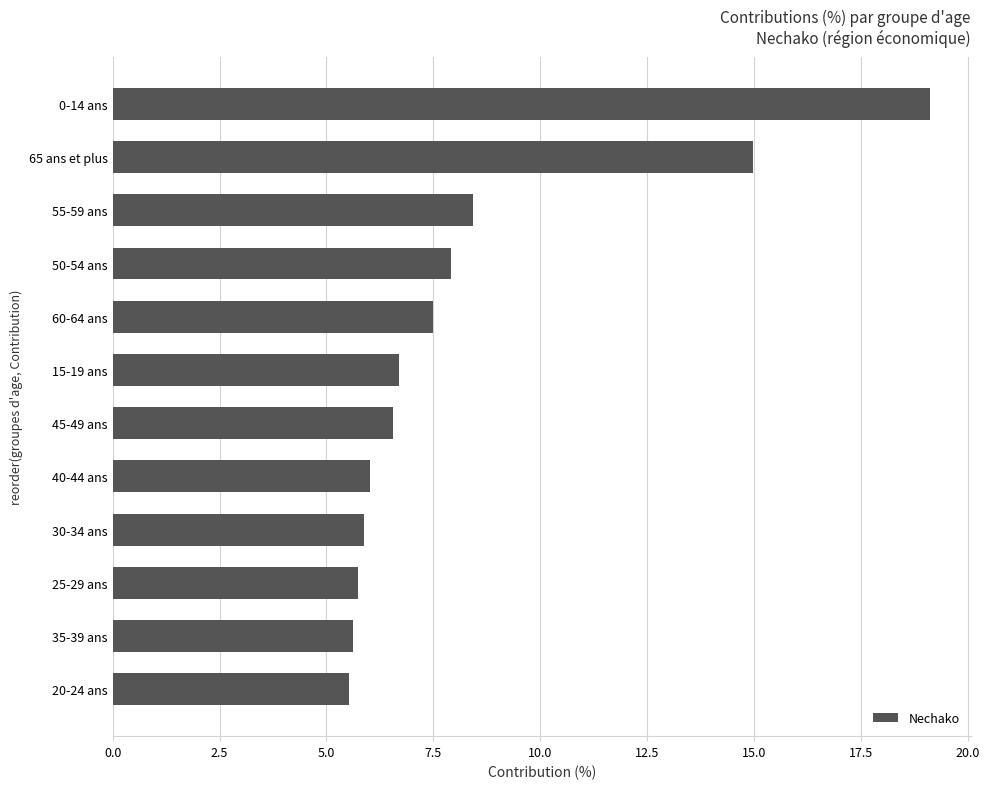

The value at 25-29 ans is 5.7. True or false?

True